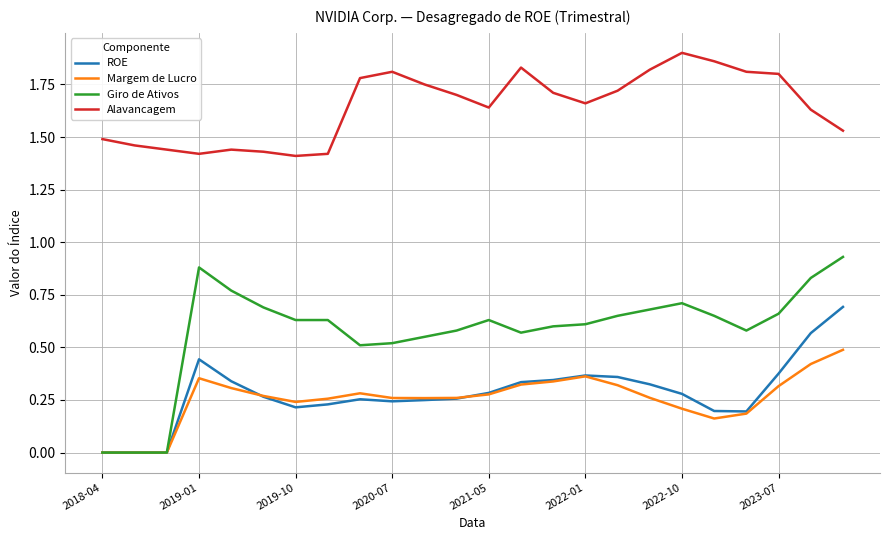

How many lines are shown in the chart?

4